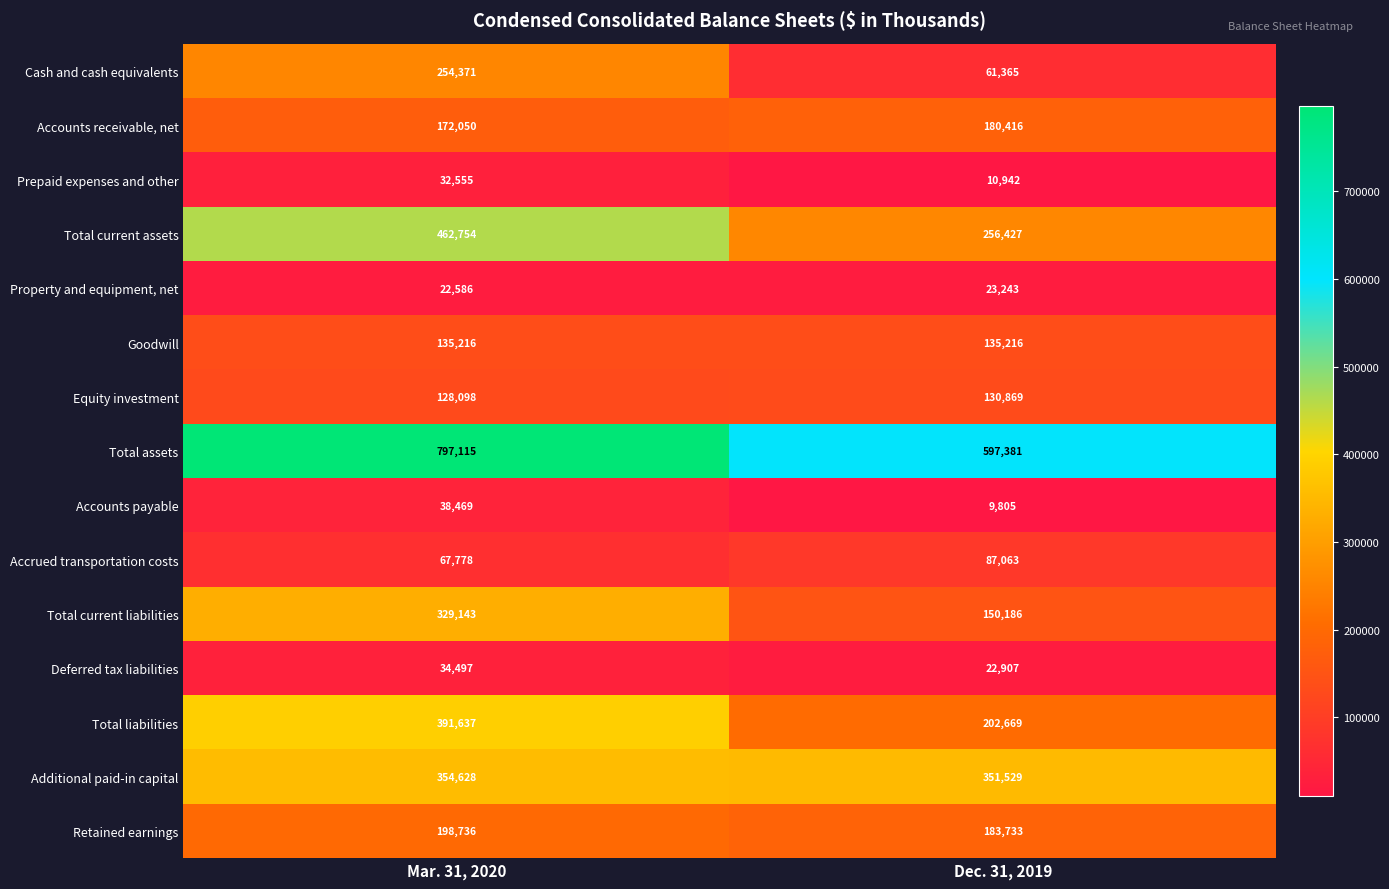

Which series changed the most between Mar. 31, 2020 and Dec. 31, 2019?

Total current assets